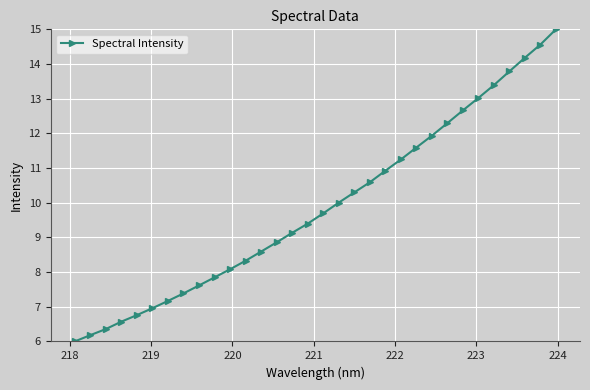

What is the greatest value displayed?

15.0